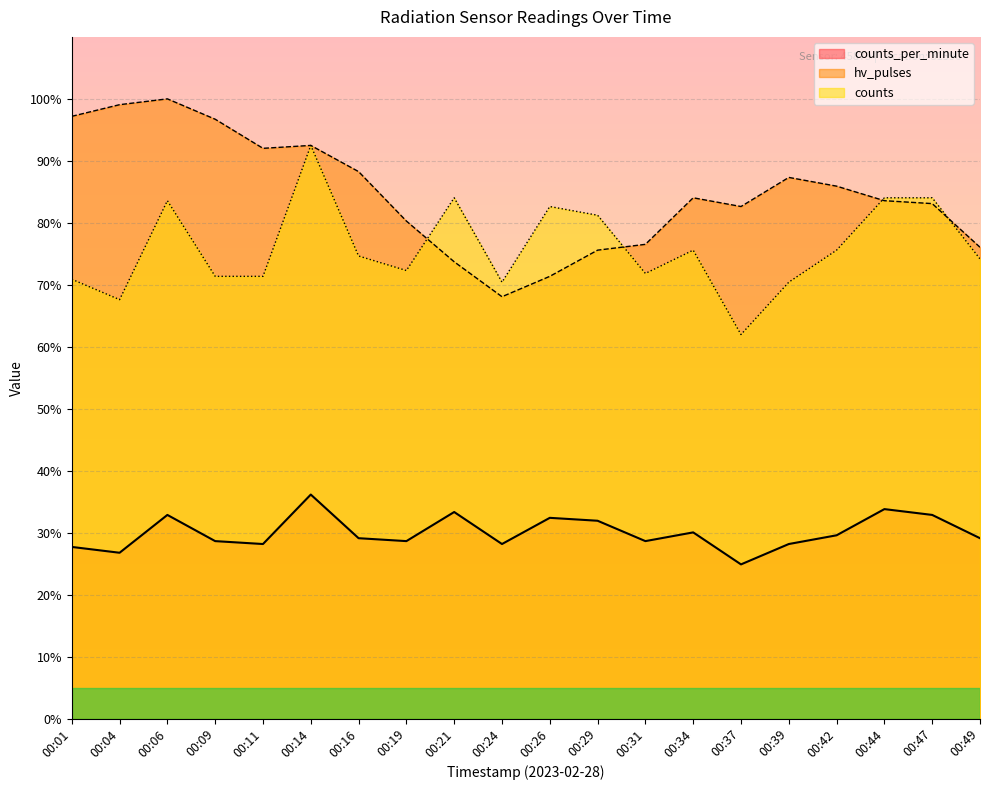

Rank the series at 00:37 from highest to lowest value.

hv_pulses, counts, counts_per_minute